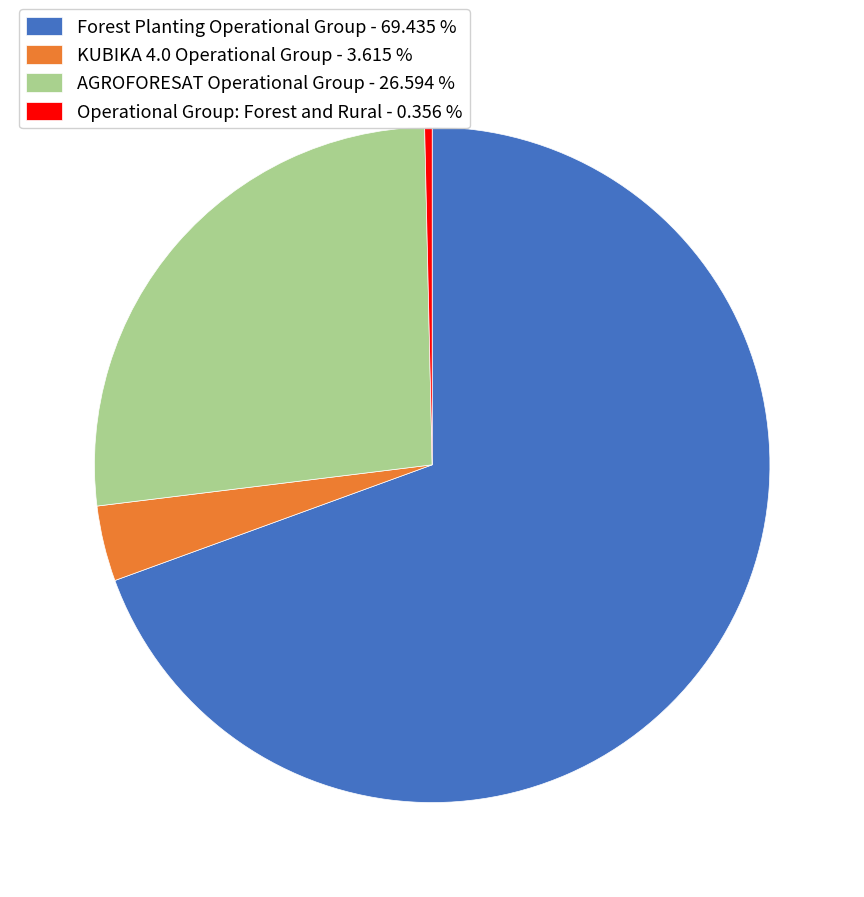

Is there a majority slice in this chart?

Yes